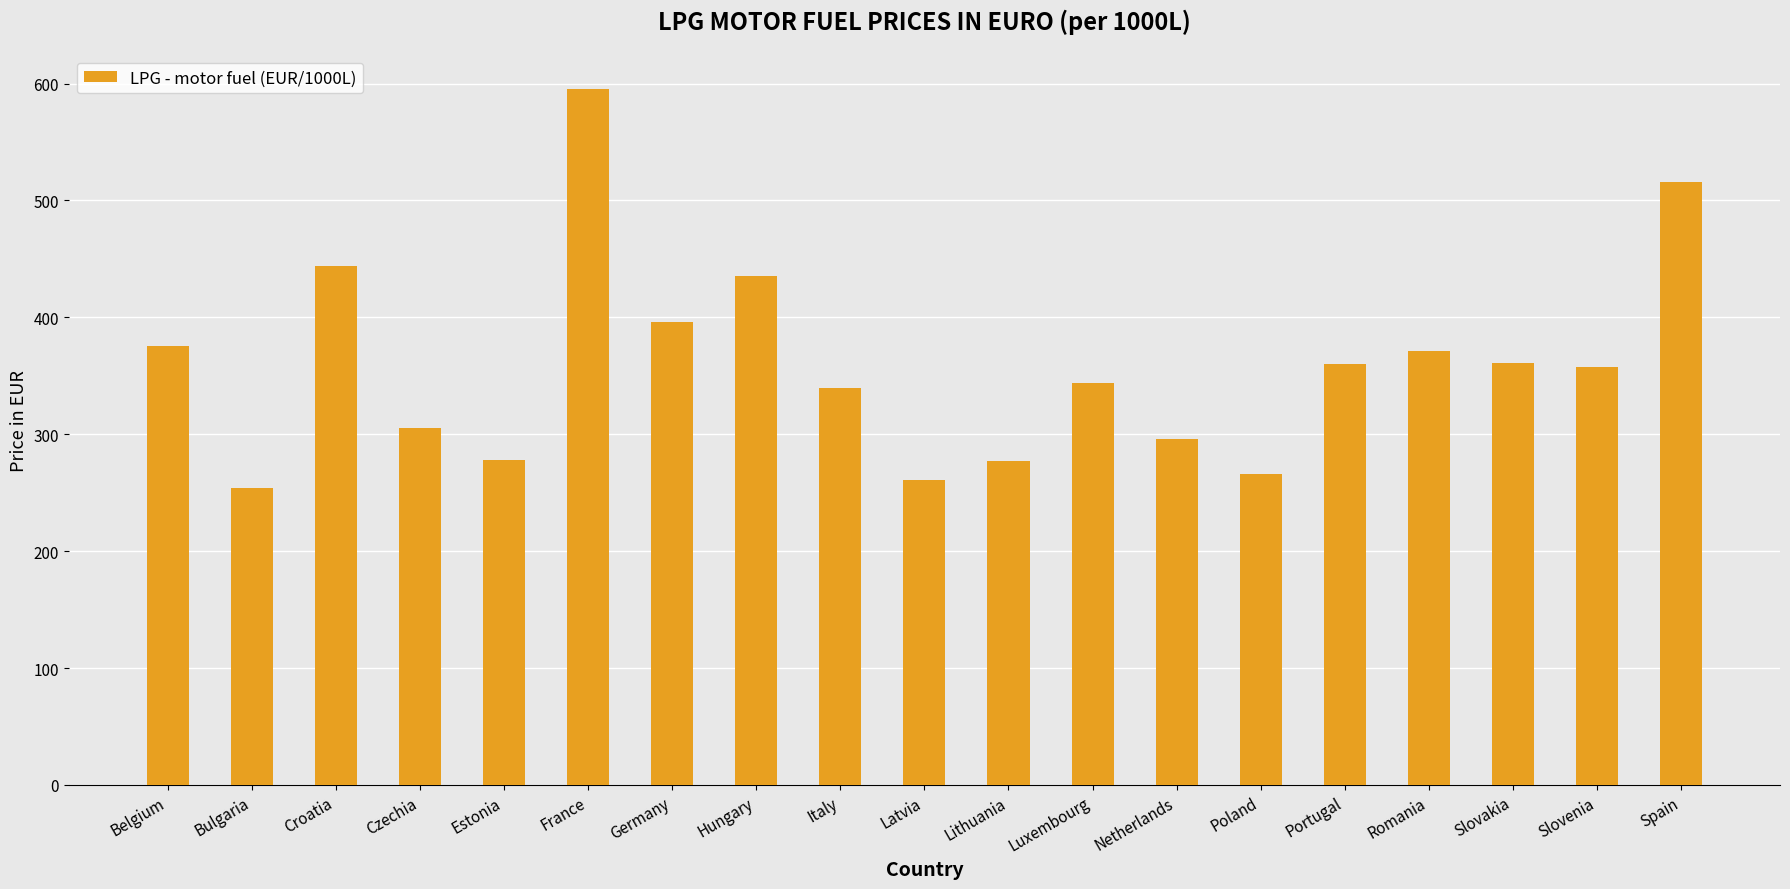

What is the label of the 1st bar from the right?

Spain